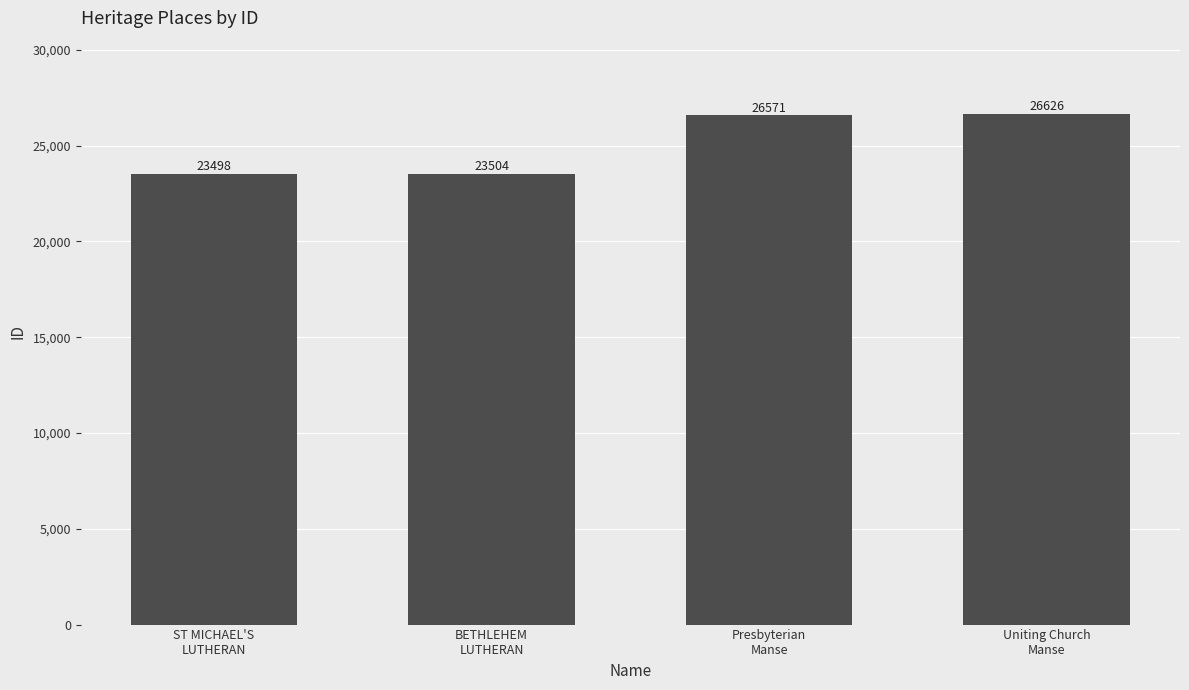

True or false: the data shows 23498 at ST MICHAEL'S
LUTHERAN.

True